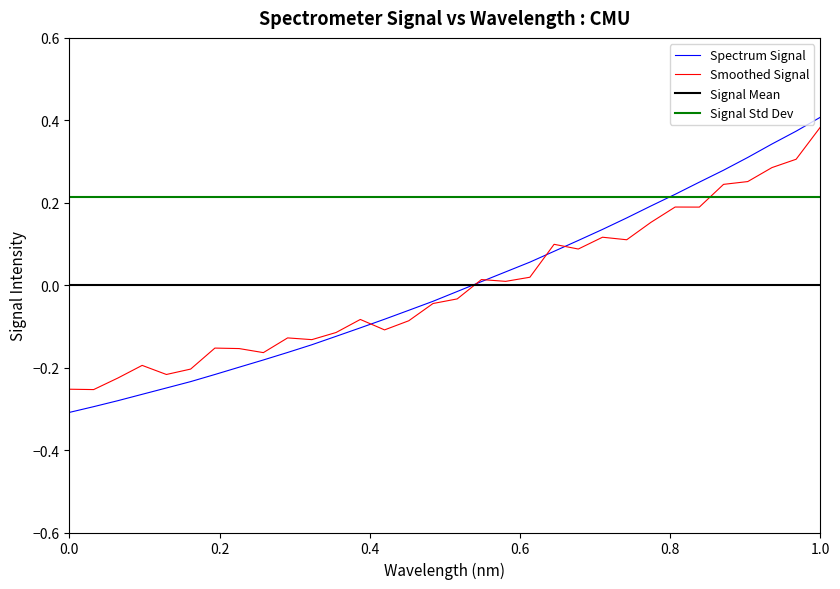

Which category has the highest value in the Spectrum Signal series?

1.0